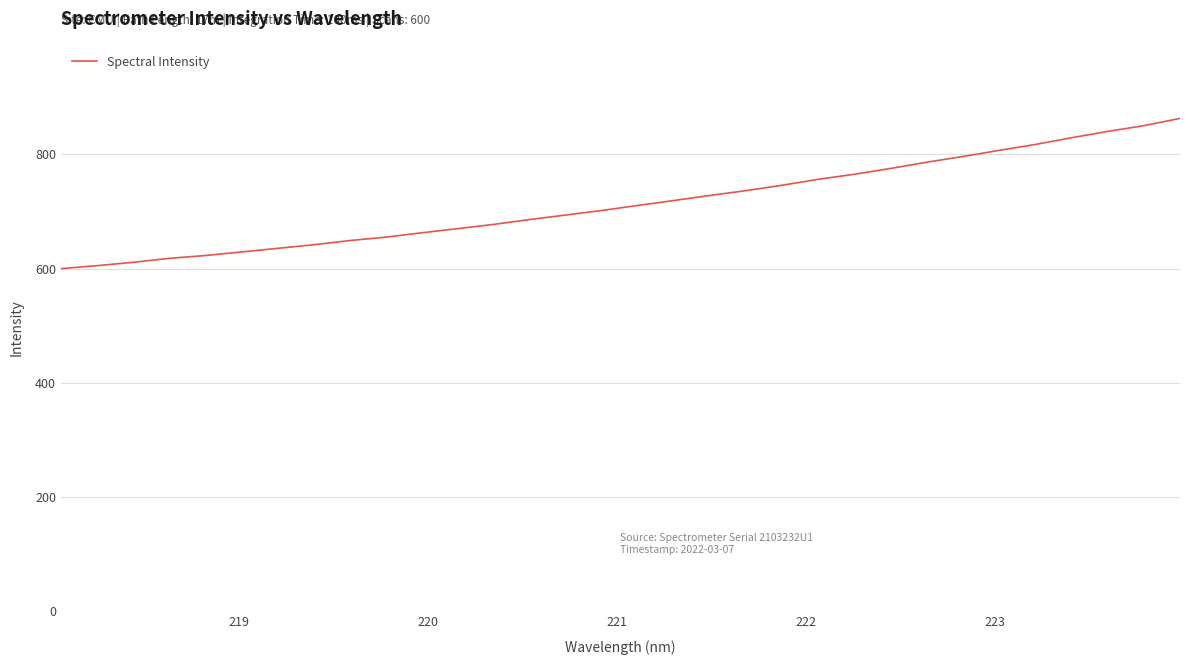

What is the greatest value displayed?

862.8